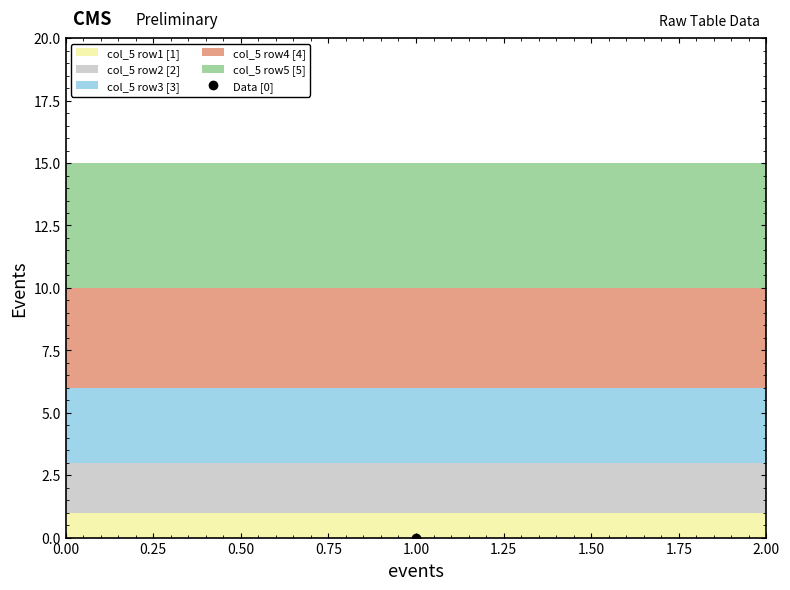

True or false: there are more than 1 points higher than both neighbors.

False